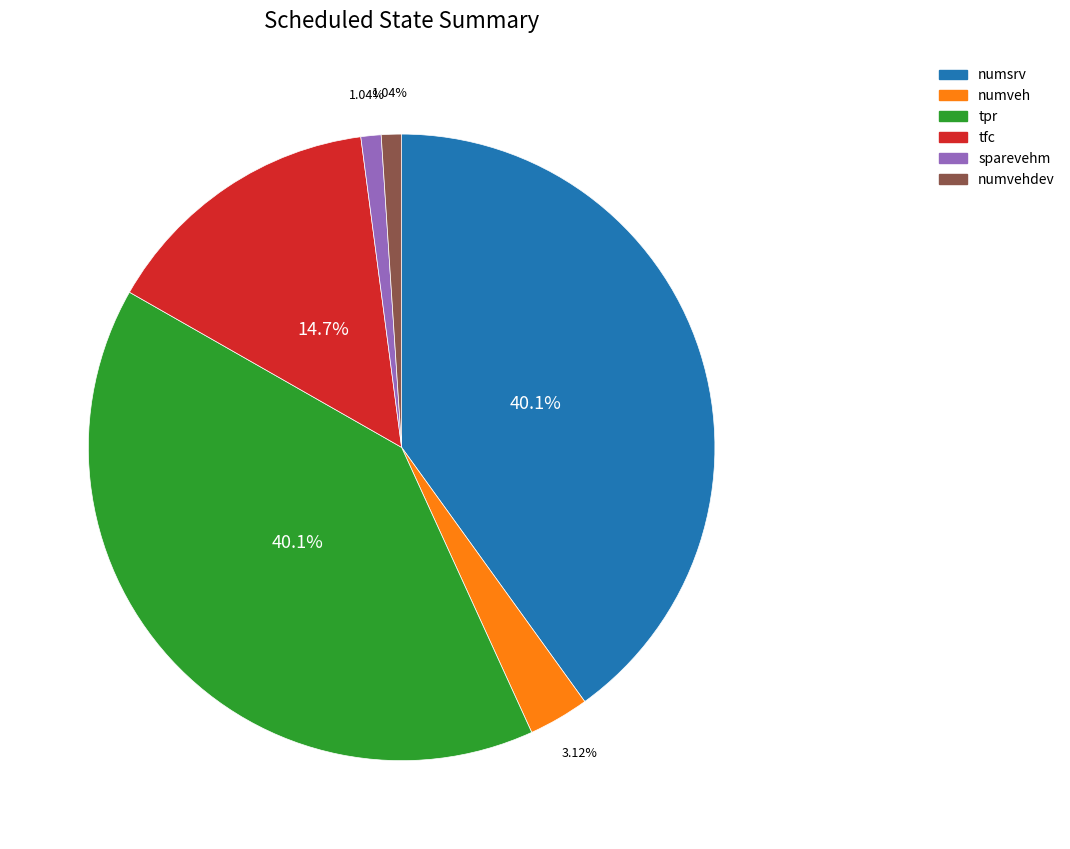

What percentage is the sparevehm slice, to the nearest percent?

1%